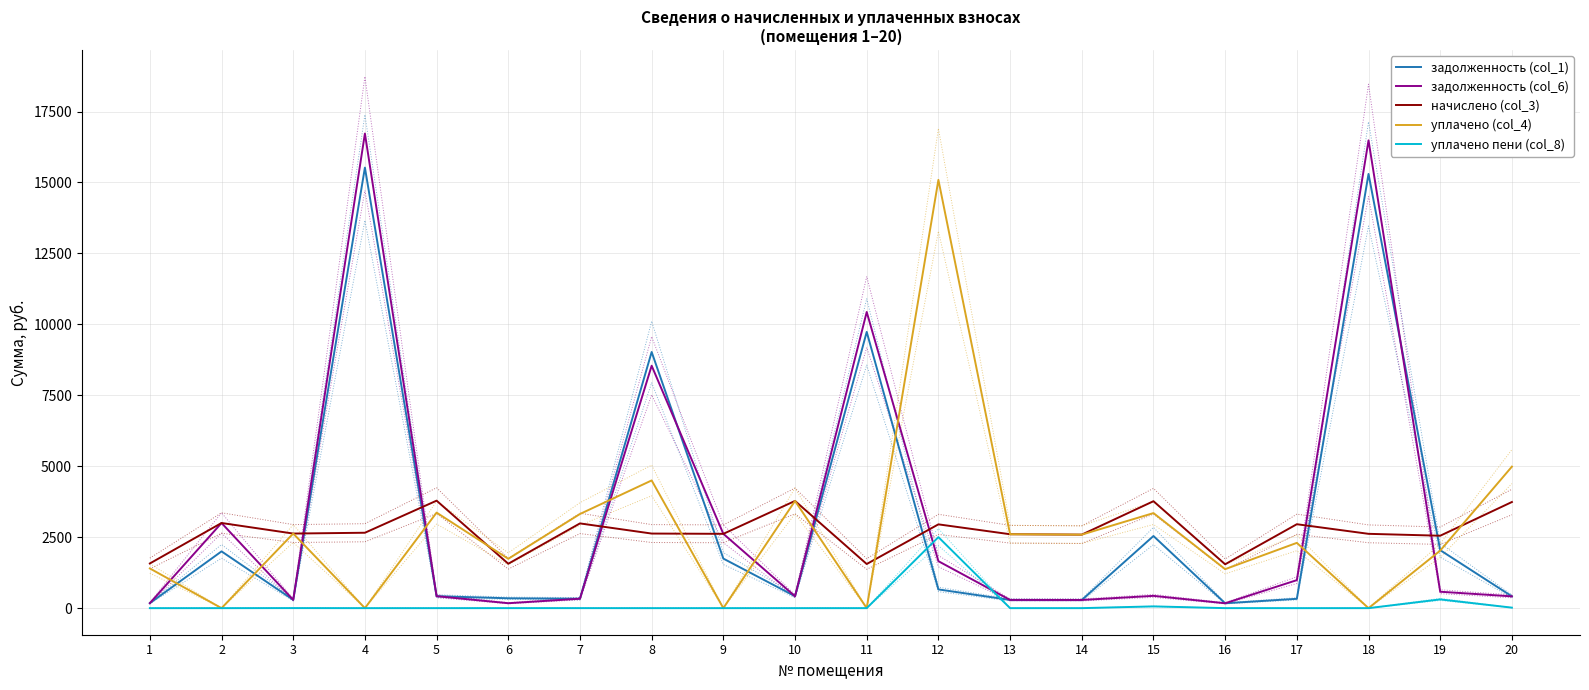

Which has a higher value, 6 or 19?

19